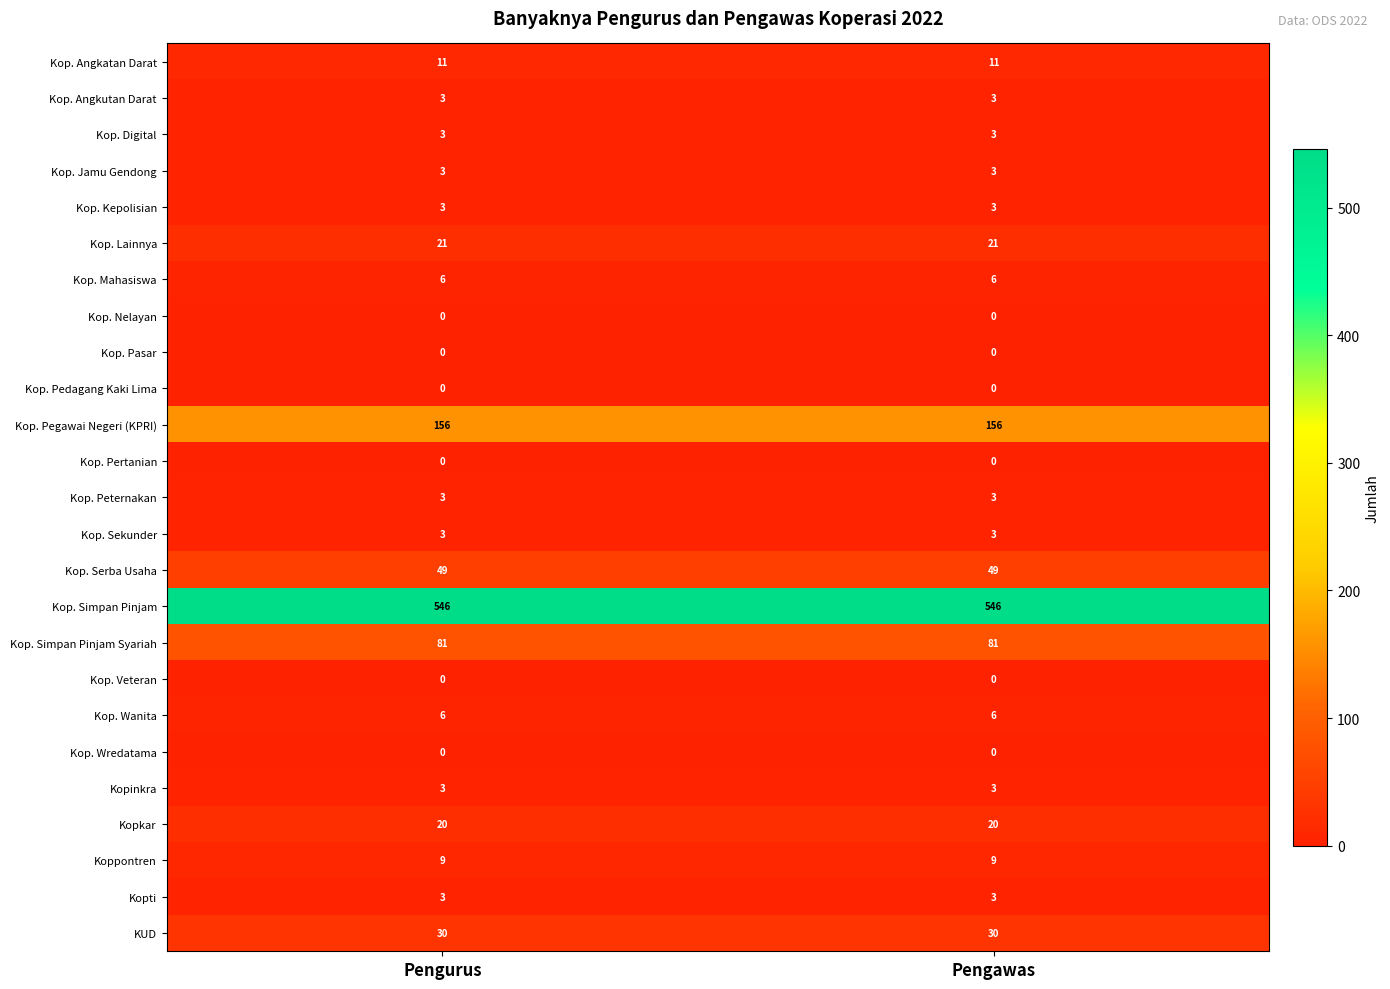

Read the Kop. Angkutan Darat value at Pengurus.

3